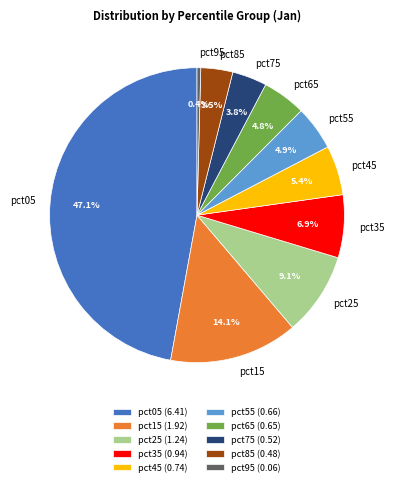

What percentage is the pct15 slice, to the nearest percent?

14%